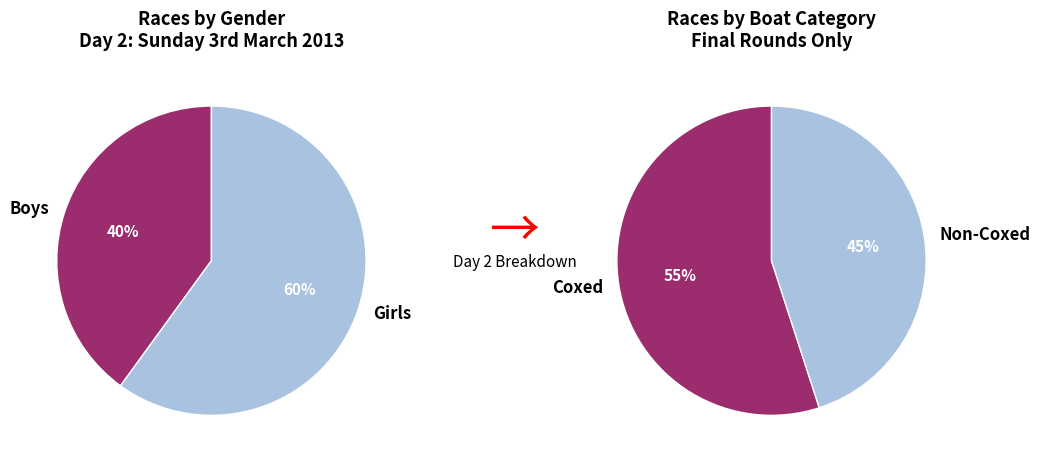

Which category has the smallest portion of the pie?

Boys